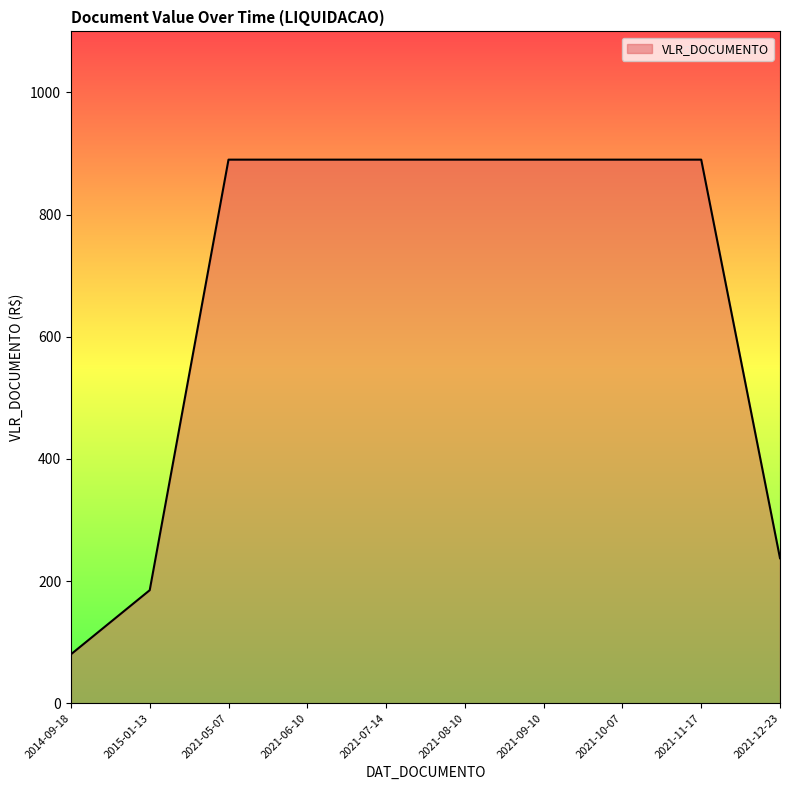

What is the difference between the maximum and minimum values?

810.0